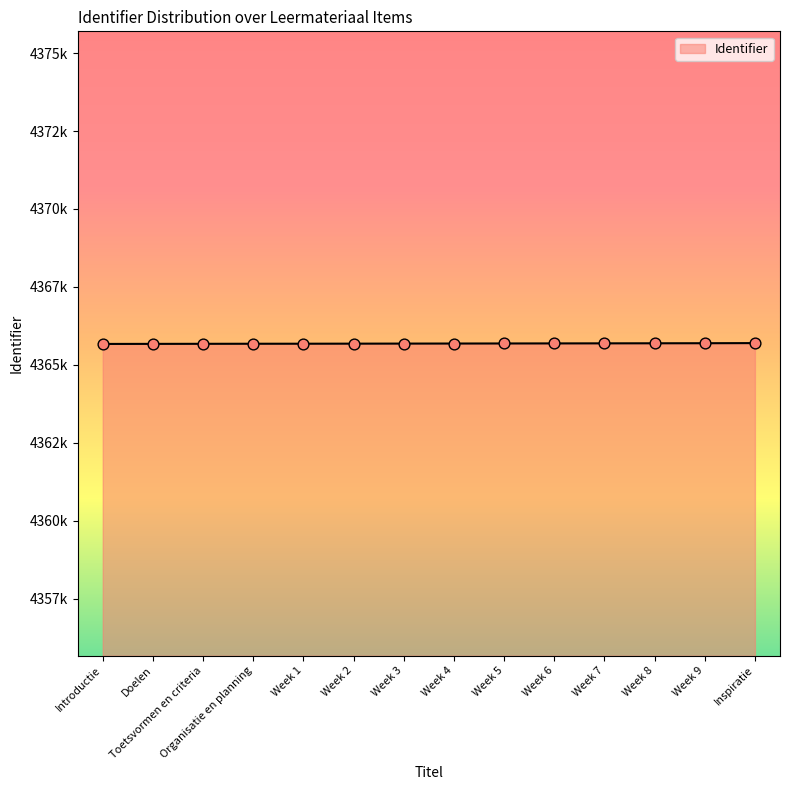

Which has a higher value, Doelen or Introductie?

Doelen